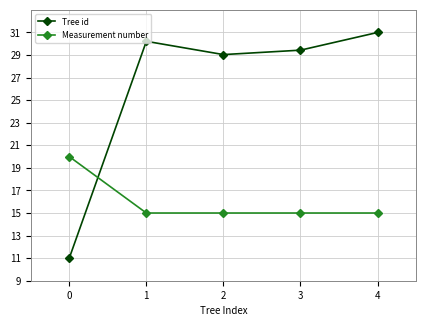

Rank the series by their average value, from lowest to highest.

Measurement number, Tree id